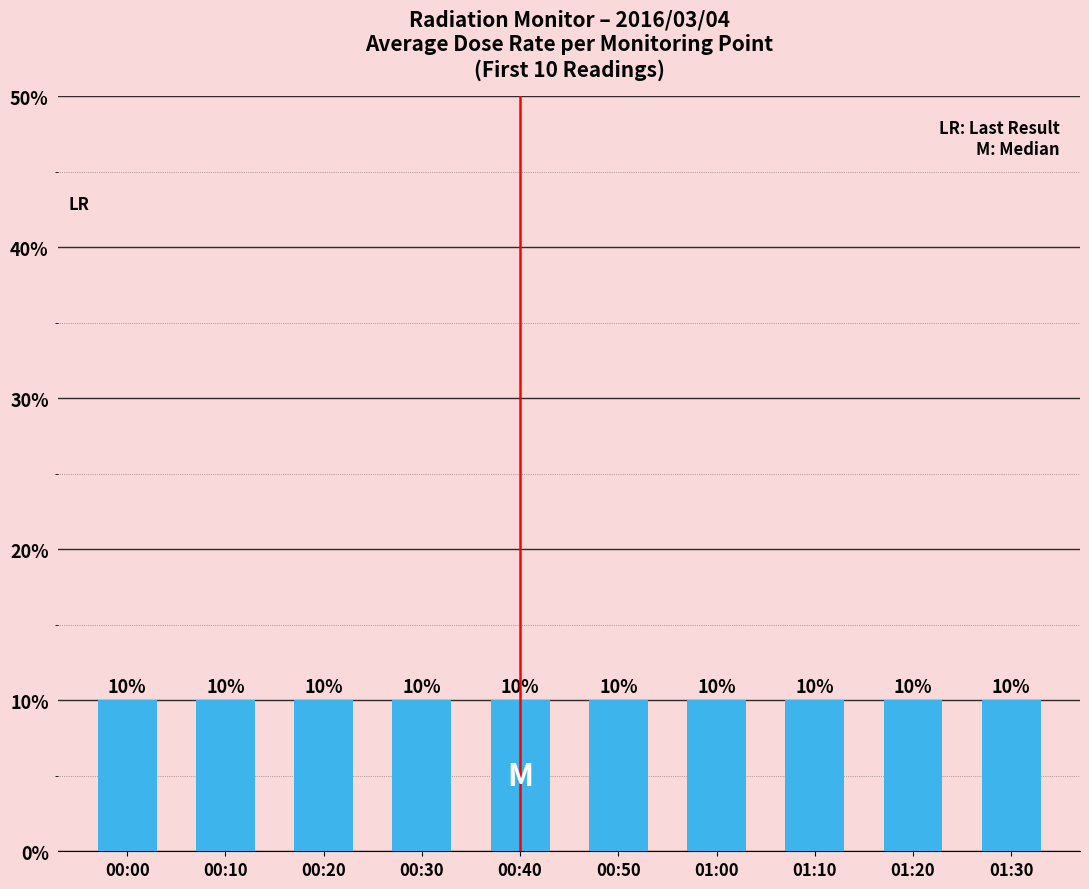

What is the ratio of the value at 01:10 to the value at 01:00?

1.0